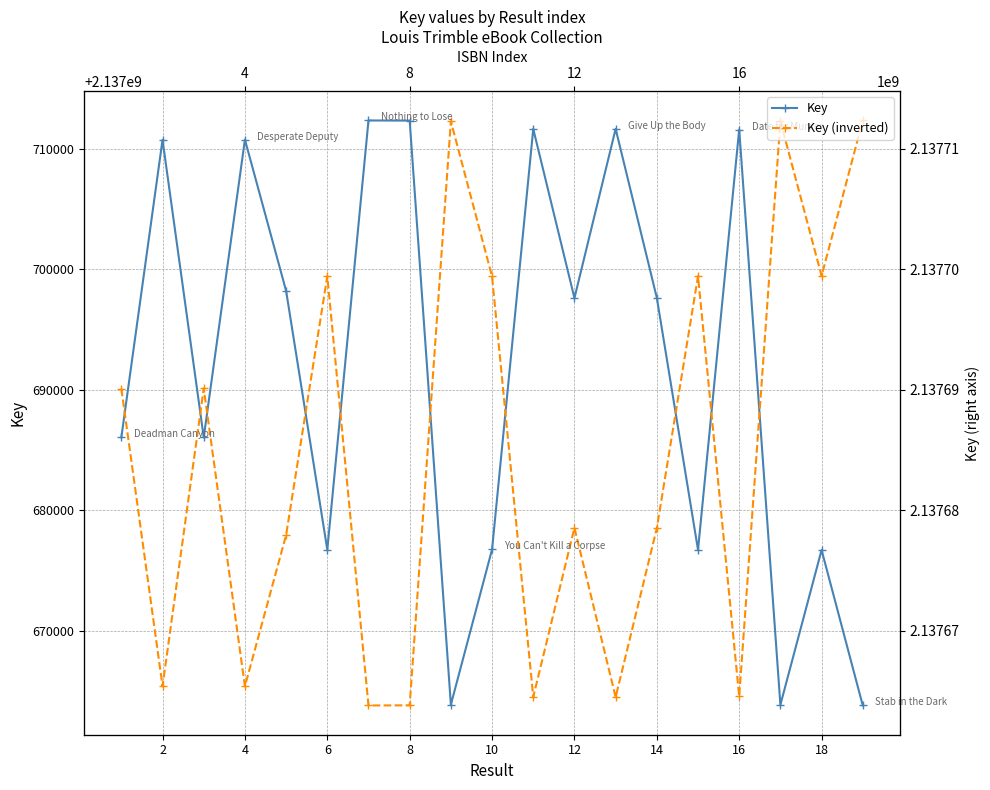

Which series has the widest spread of values?

Key